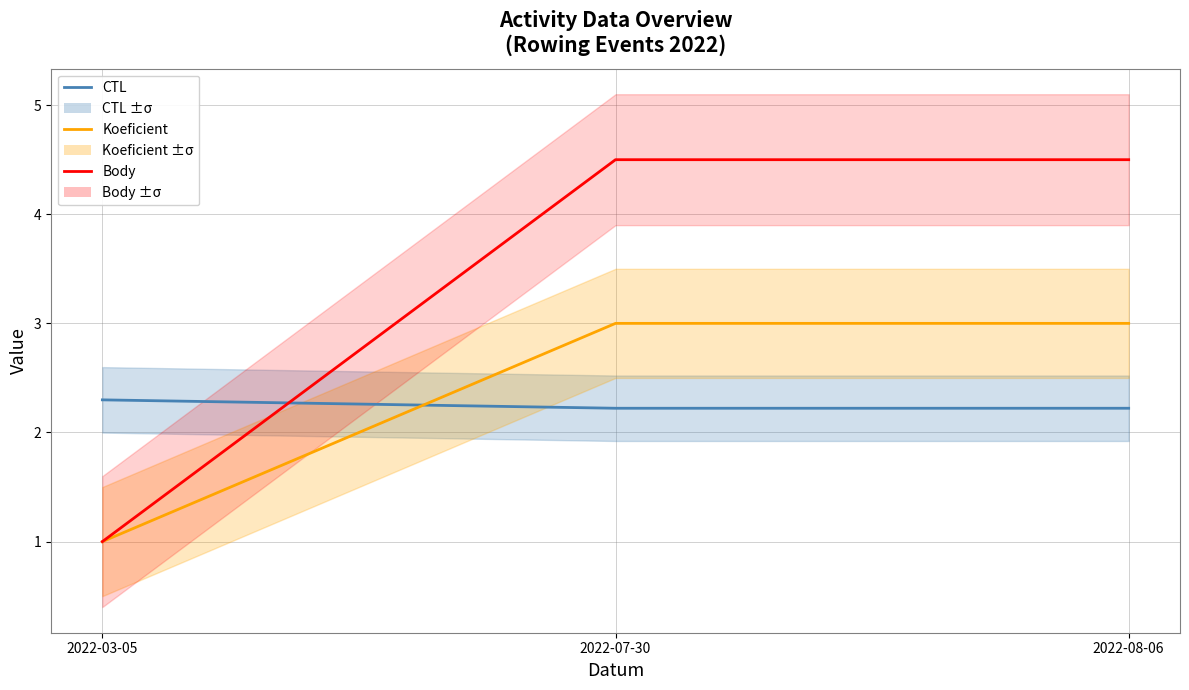

What is the average value of the Body series?

3.3